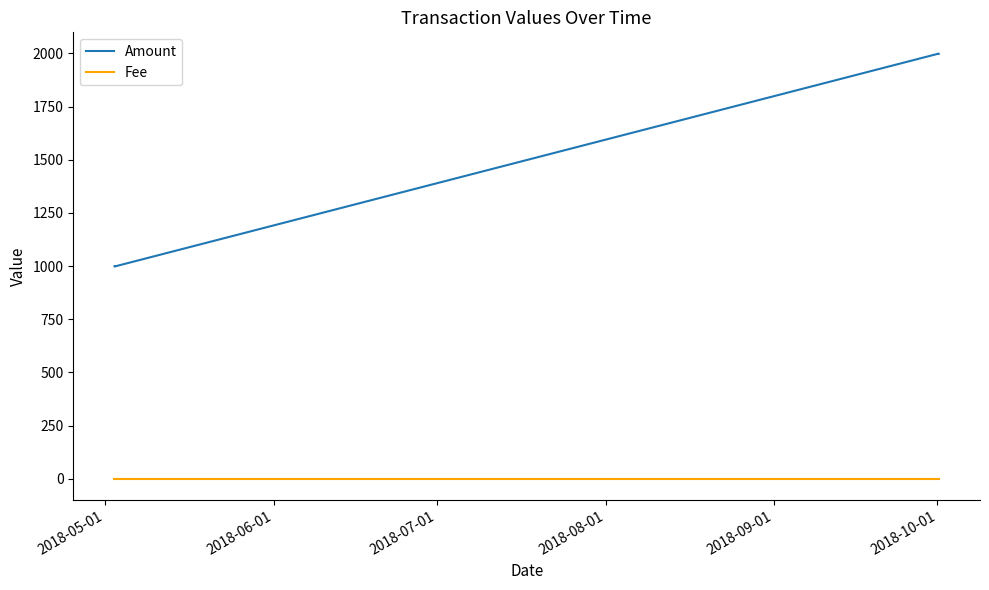

True or false: Fee has more than 2 points higher than both neighbors.

False